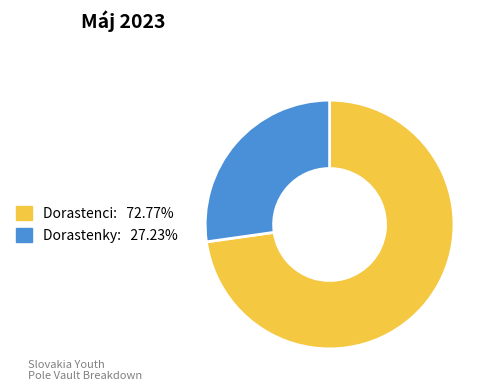

Count the number of slices in the pie.

2